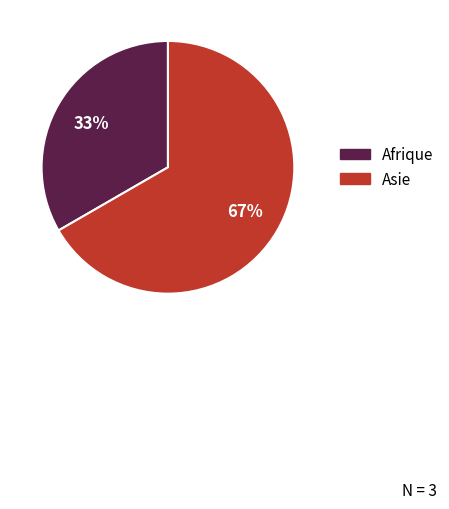

To the nearest percent, what is the combined percentage of Asie and Afrique?

100%